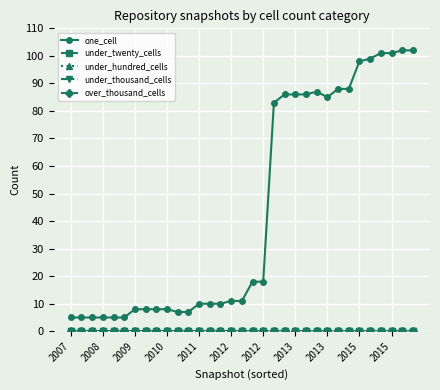

Is this an area chart (filled region under the line)?

No